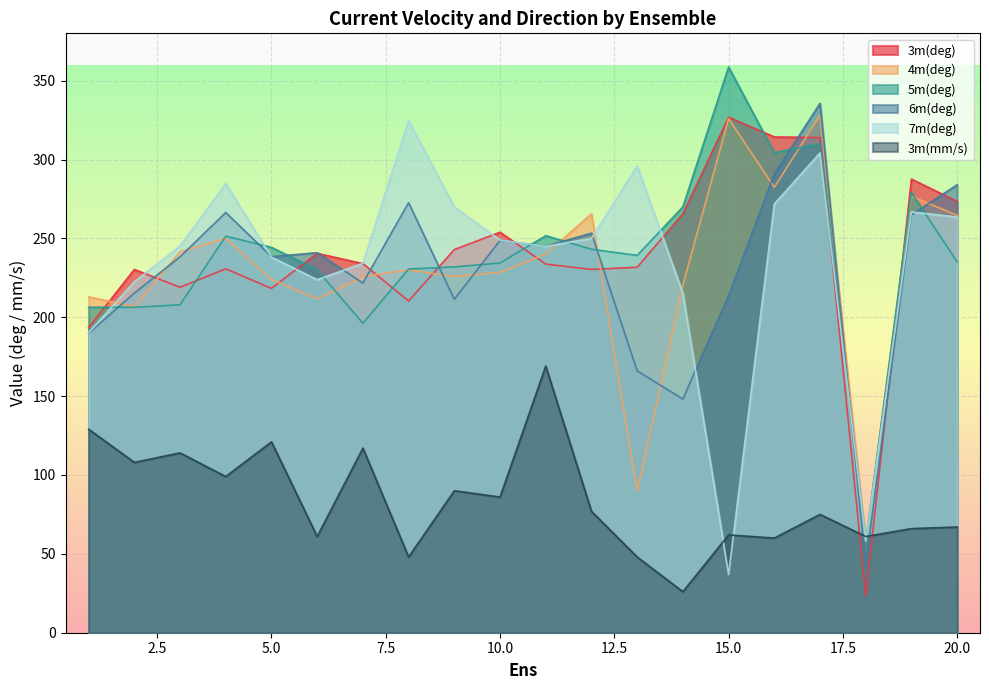

What is the lowest value of the 3m(mm/s) series?

26.0